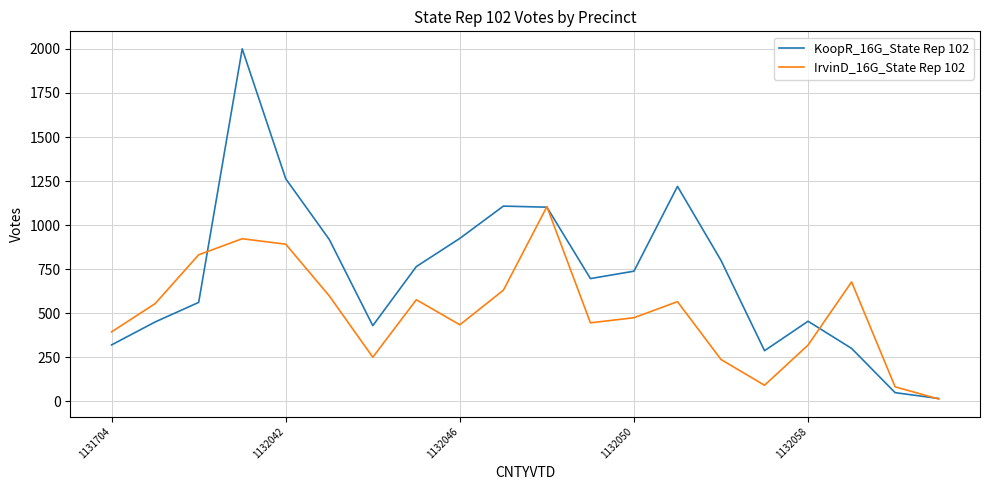

Rank the series by their average value, from lowest to highest.

IrvinD_16G_State Rep 102, KoopR_16G_State Rep 102